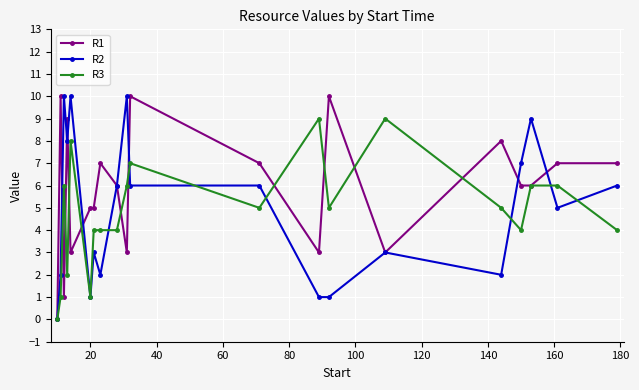

Which series has the largest total across all categories?

R1